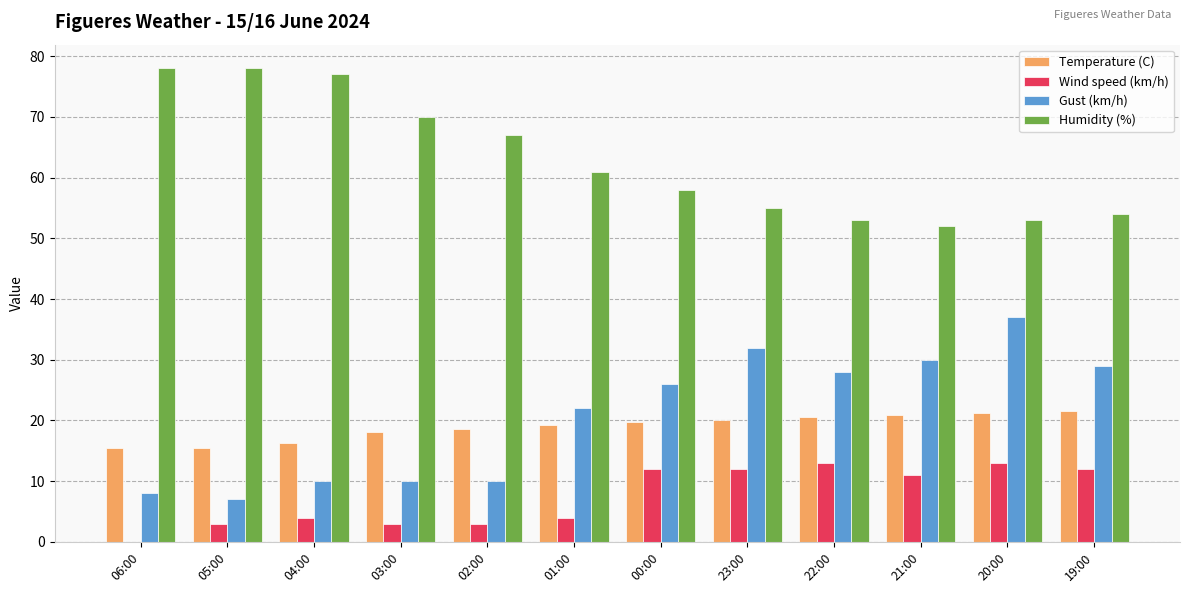

The Gust (km/h) series shows 8.0 at 06:00. True or false?

True